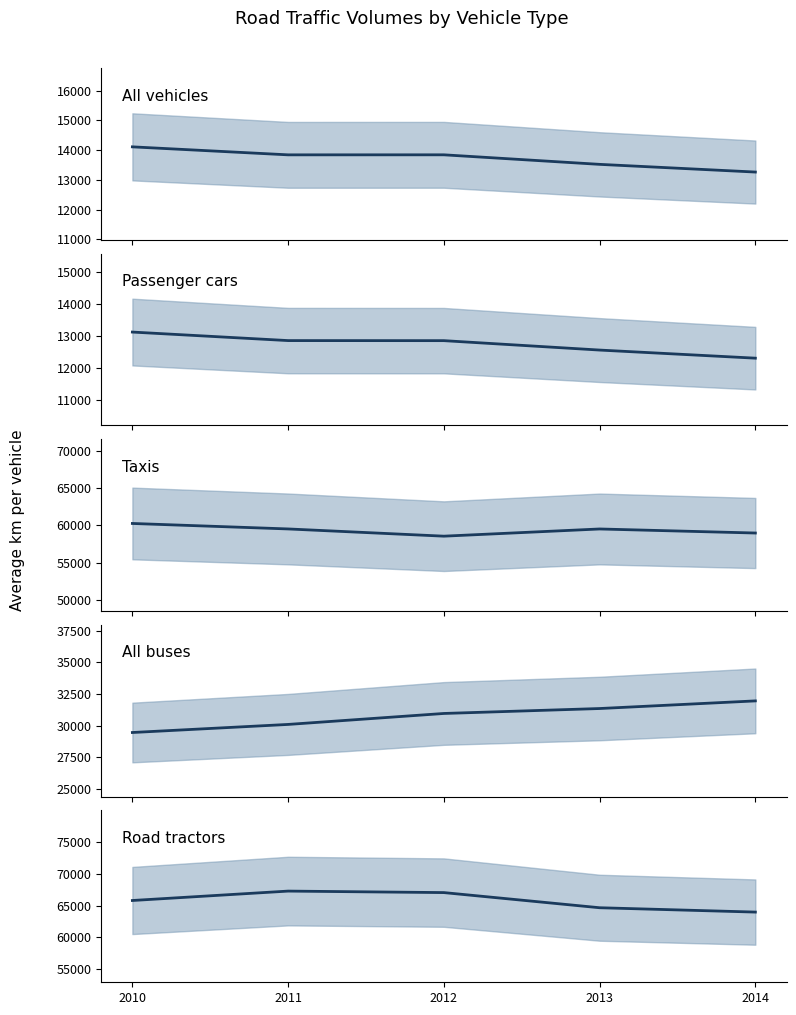

What is the sum of all All buses values?

153878